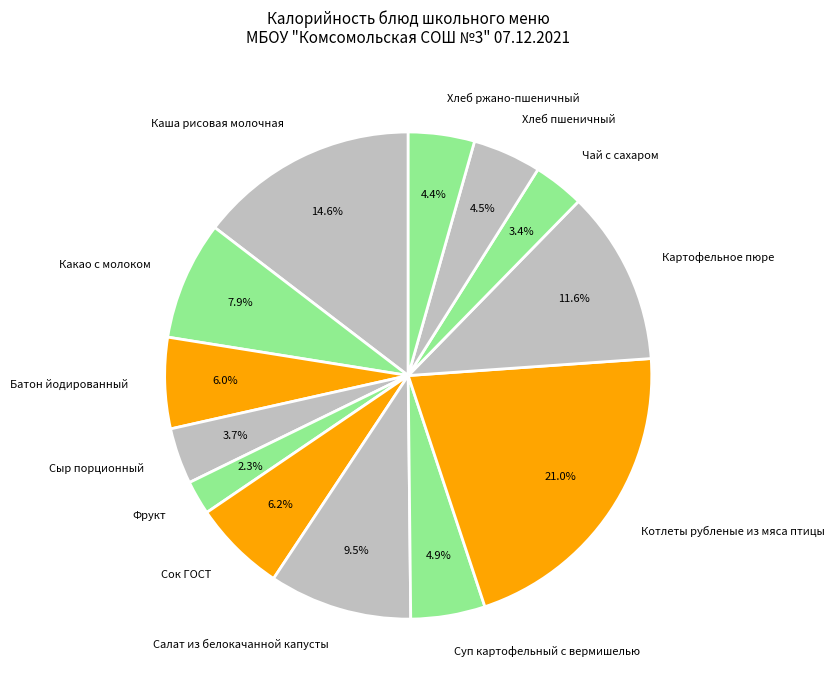

Is there a majority slice in this chart?

No